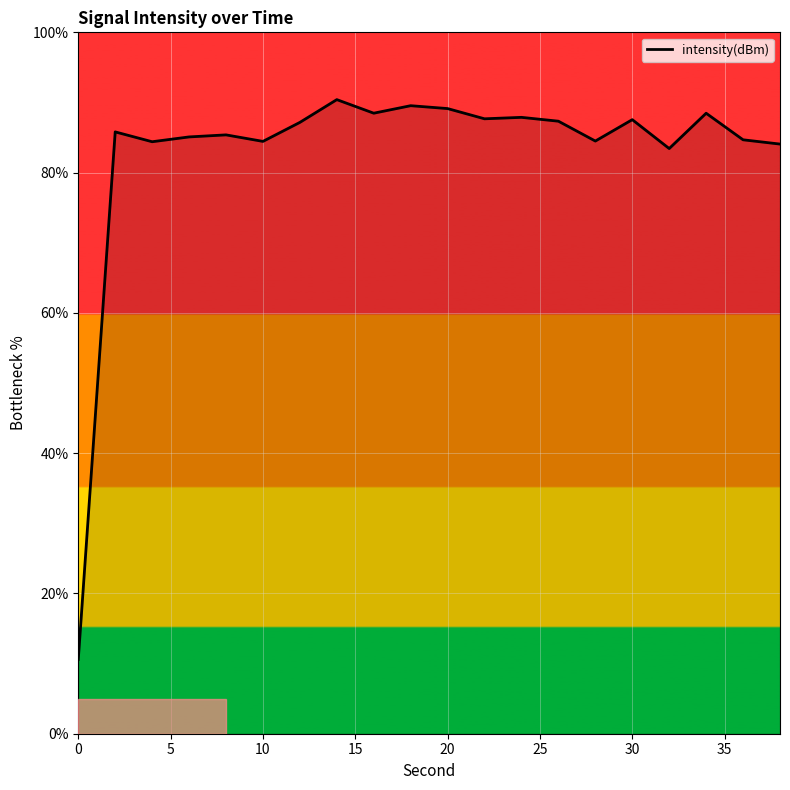

What is the difference between the maximum and minimum values?

79.8